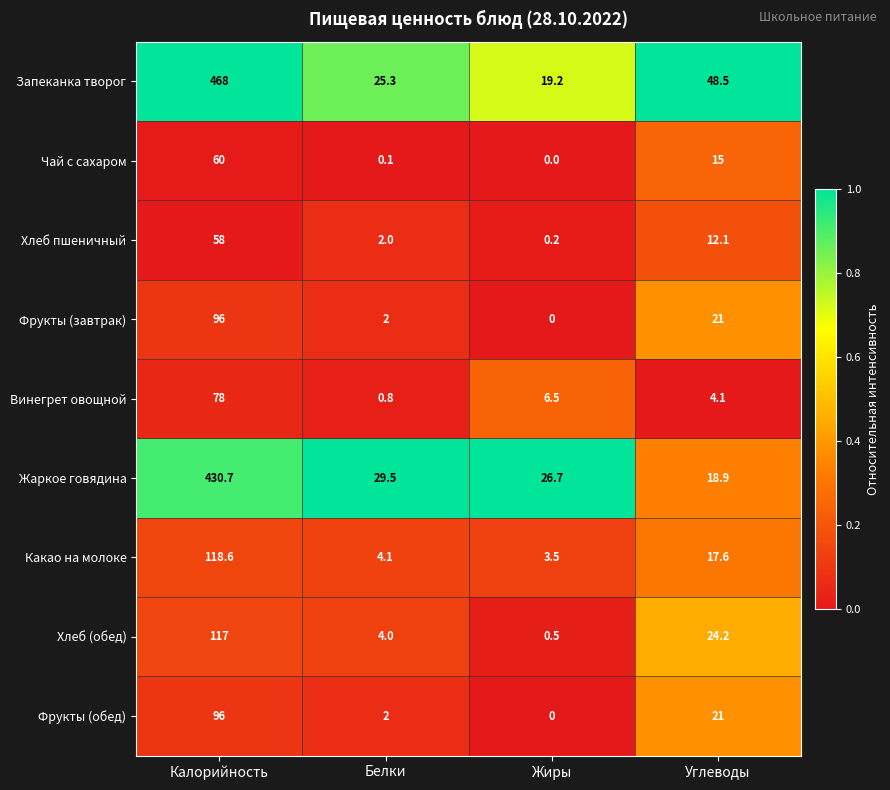

How many positive values does the Чай с сахаром series have?

3